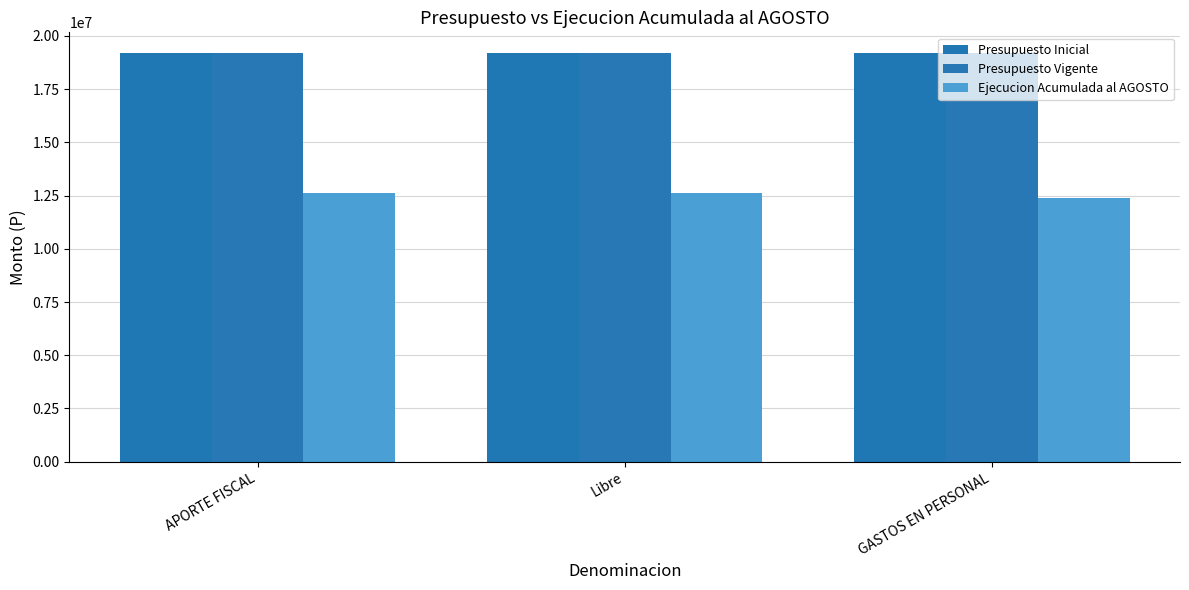

How many bars are there in each group?

3